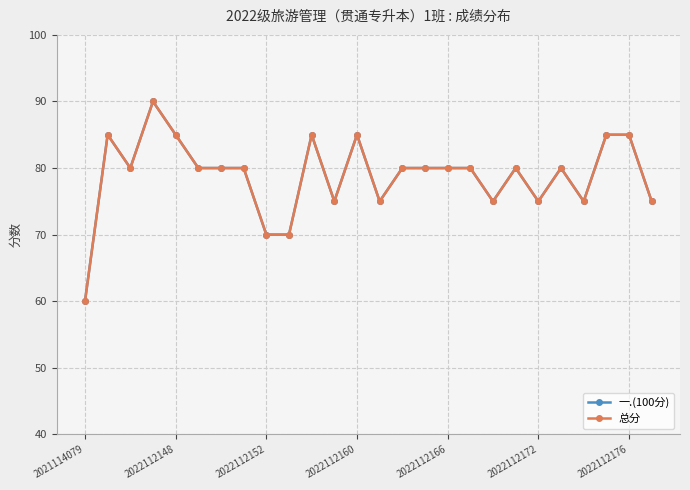

At which category does 一.(100分) reach its first local valley?

2022112152